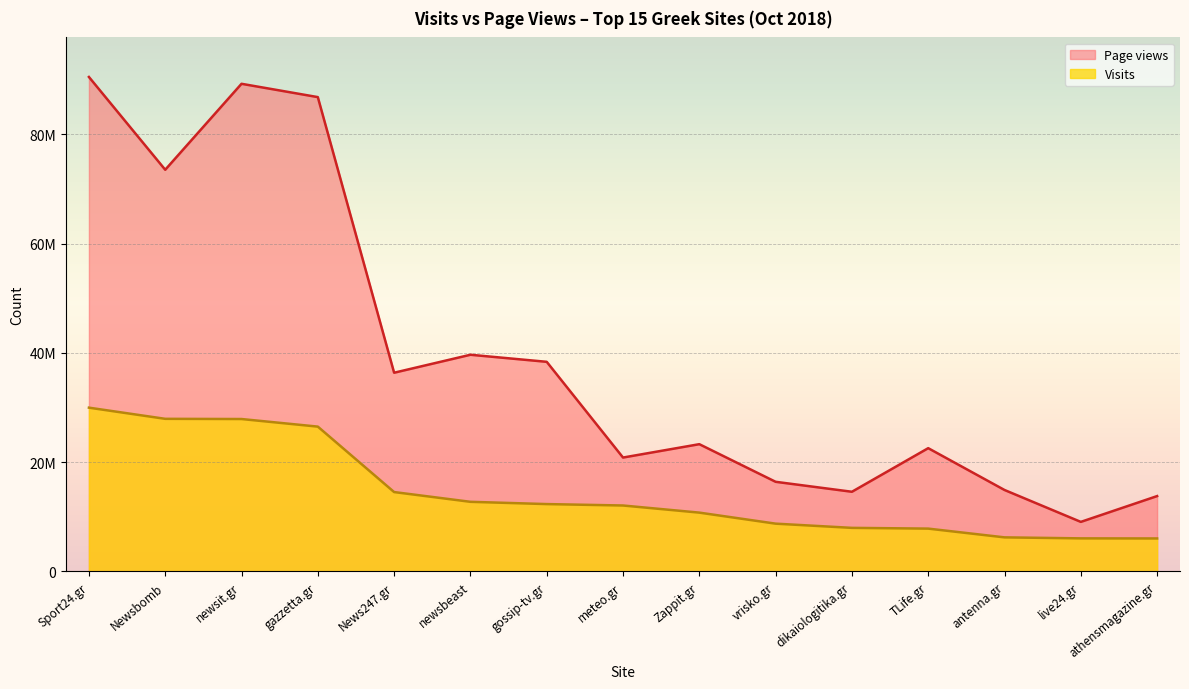

True or false: Page views and Visits intersect in this chart.

False